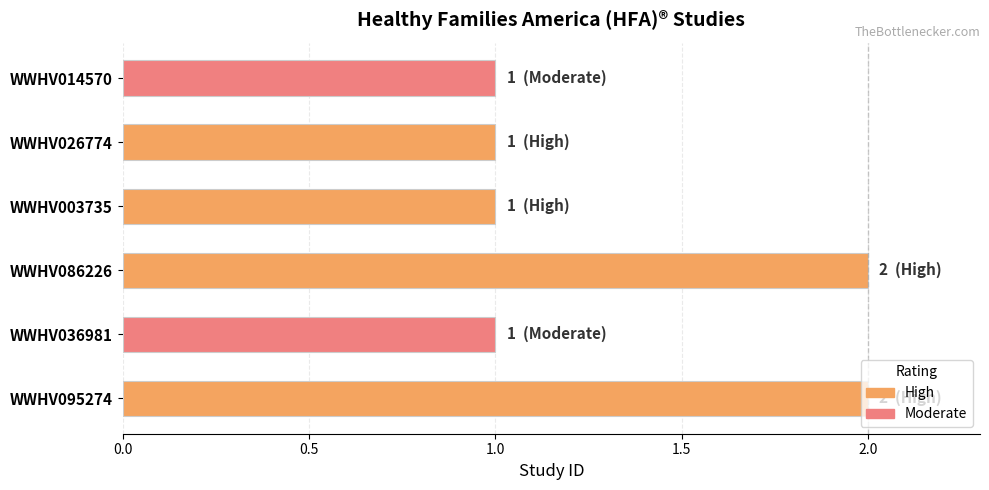

The value at WWHV086226 is 2. True or false?

True